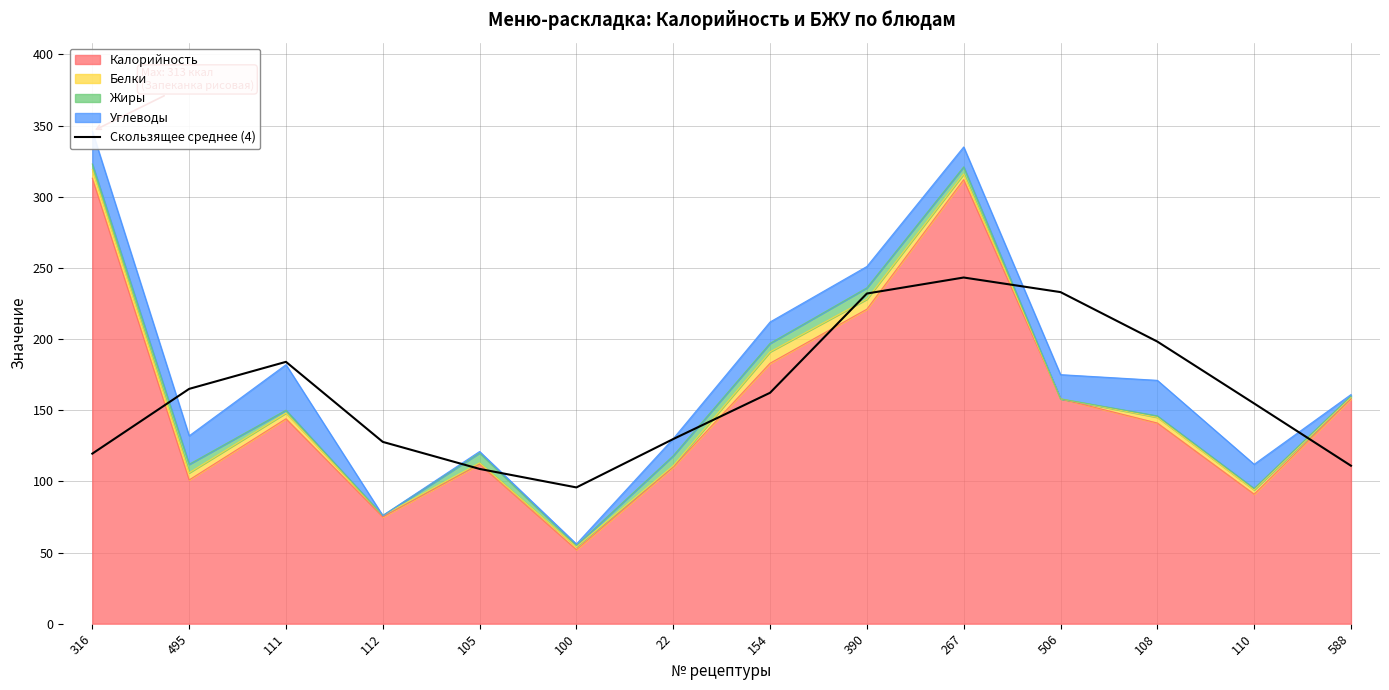

What position from the right is 22?

8